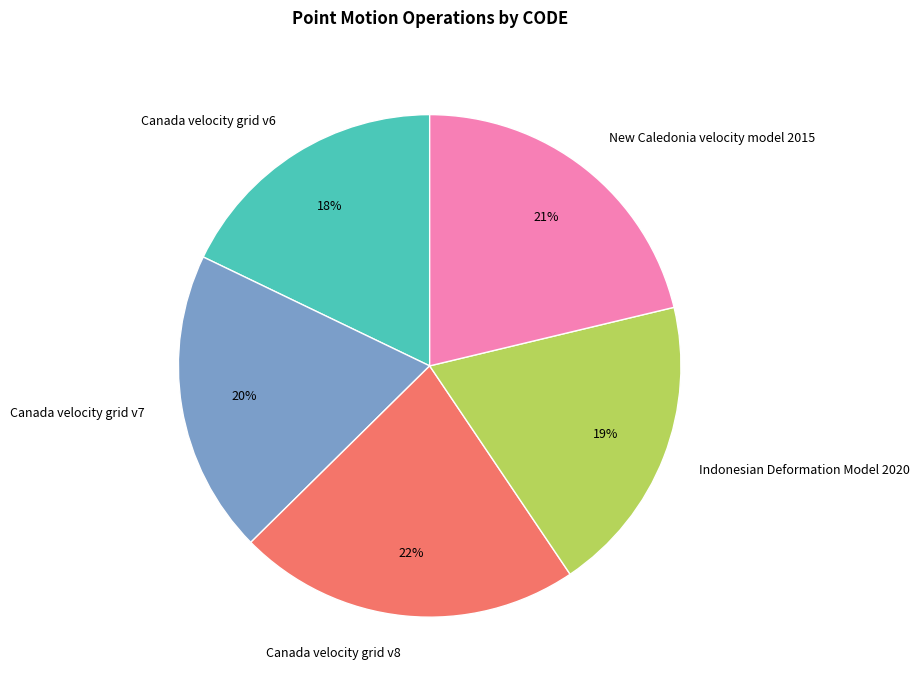

Which category has the biggest portion of the pie?

Canada velocity grid v8